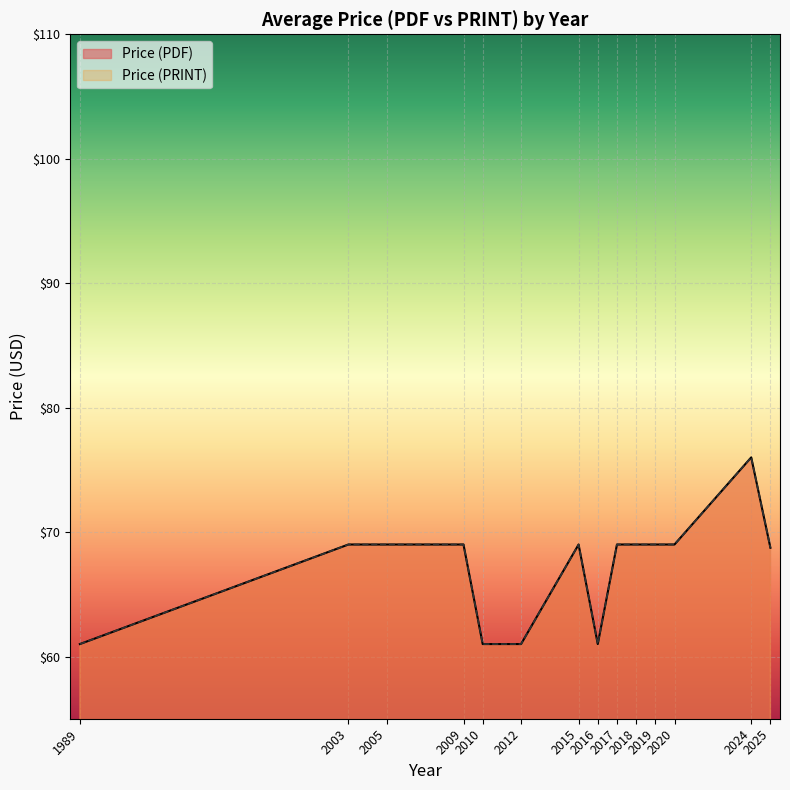

Is it true that Price (PRINT) equals 20 at 2019?

False